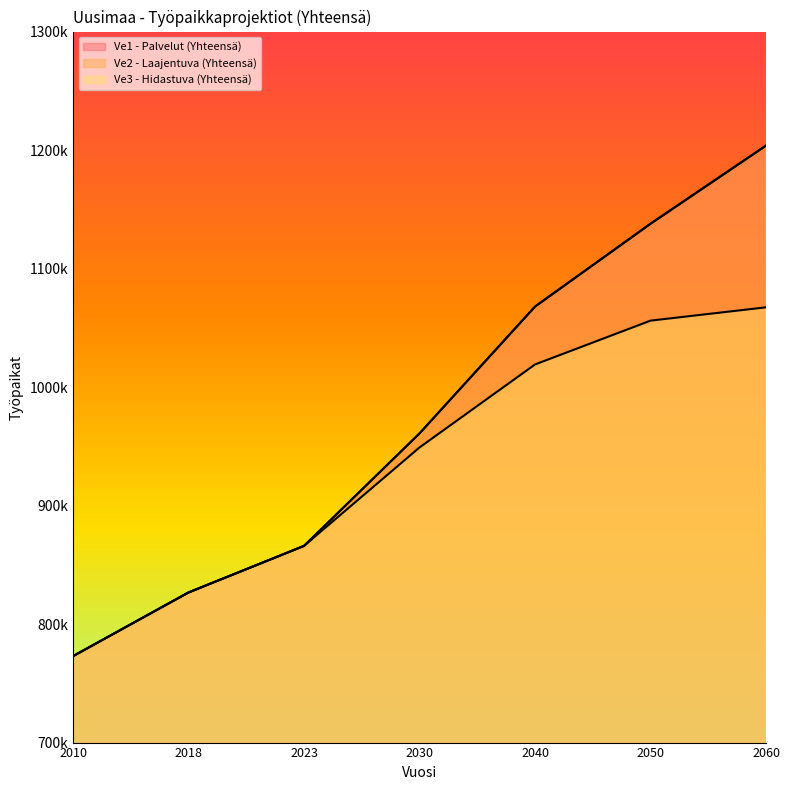

At which category does the chart reach its minimum across all series?

2010